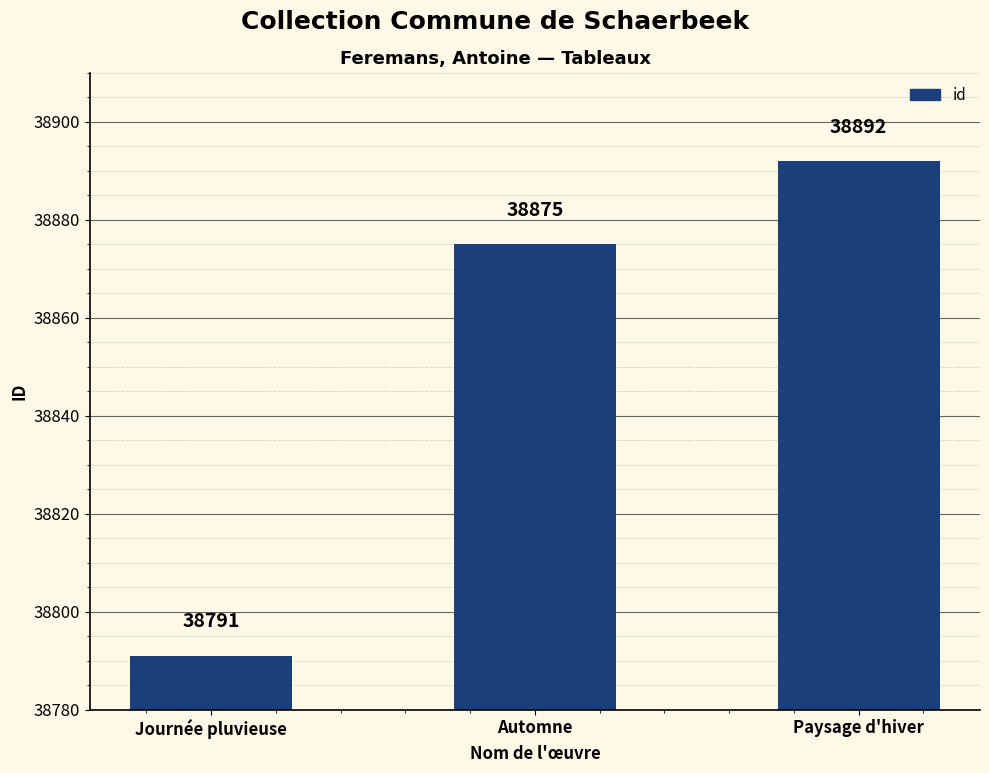

Are the bars horizontal?

No